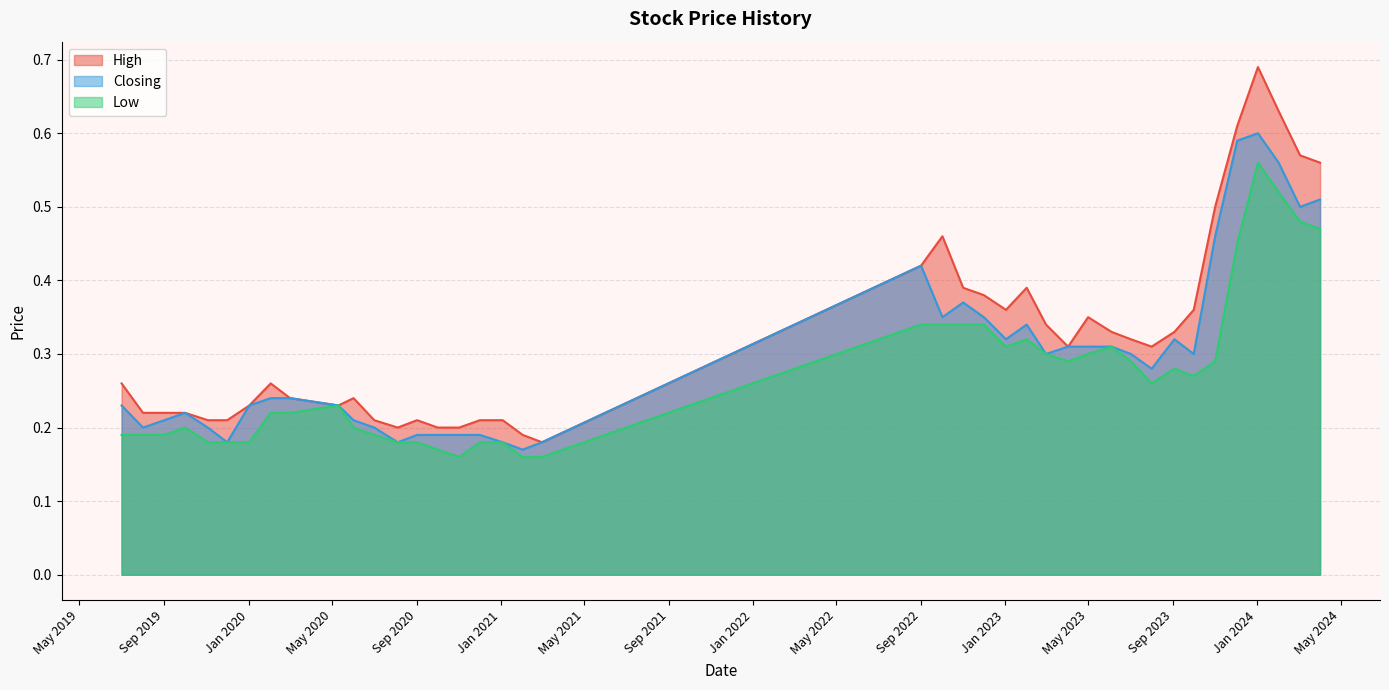

Rank the series by their maximum value, from highest to lowest.

High, Closing, Low